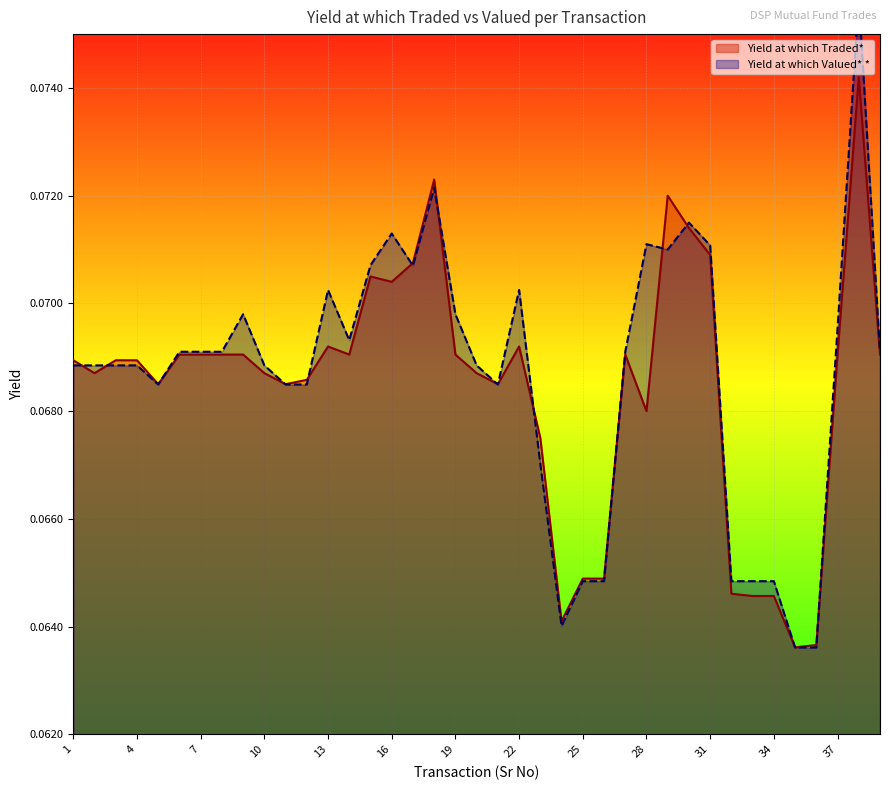

In Yield at which Valued* *, how many points are lower than both neighbors (excluding endpoints)?

6